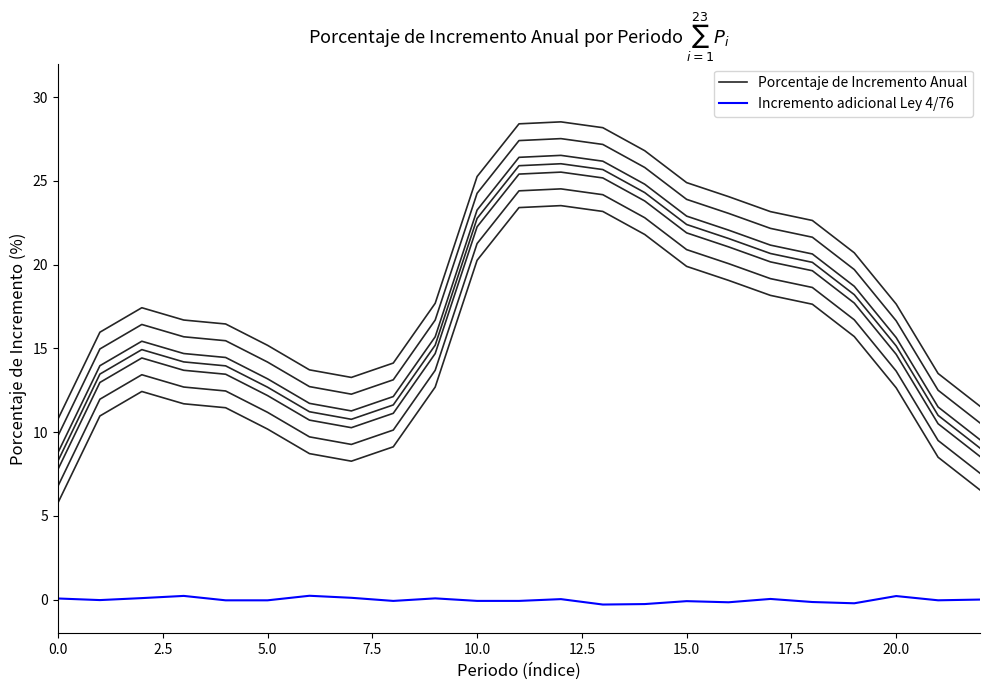

List the series in order of their overall mean, highest first.

Porcentaje de Incremento Anual, Incremento adicional Ley 4/76